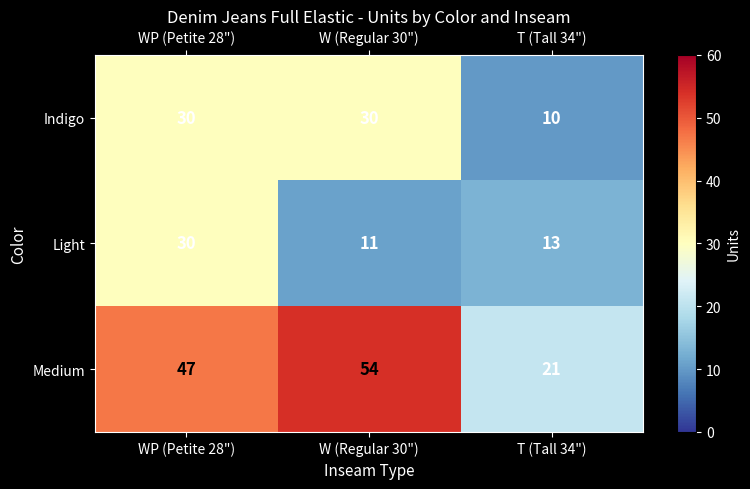

Rank the series at T (Tall 34") from lowest to highest value.

Indigo, Light, Medium